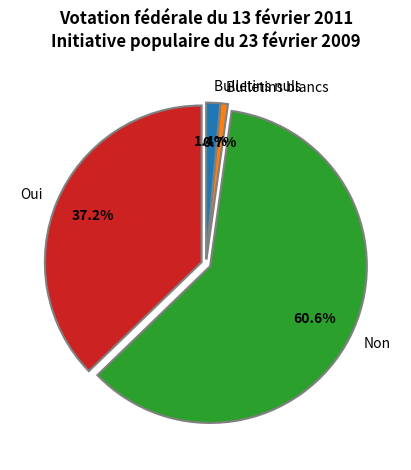

What portion of the pie excludes Bulletins nuls?

98.6%